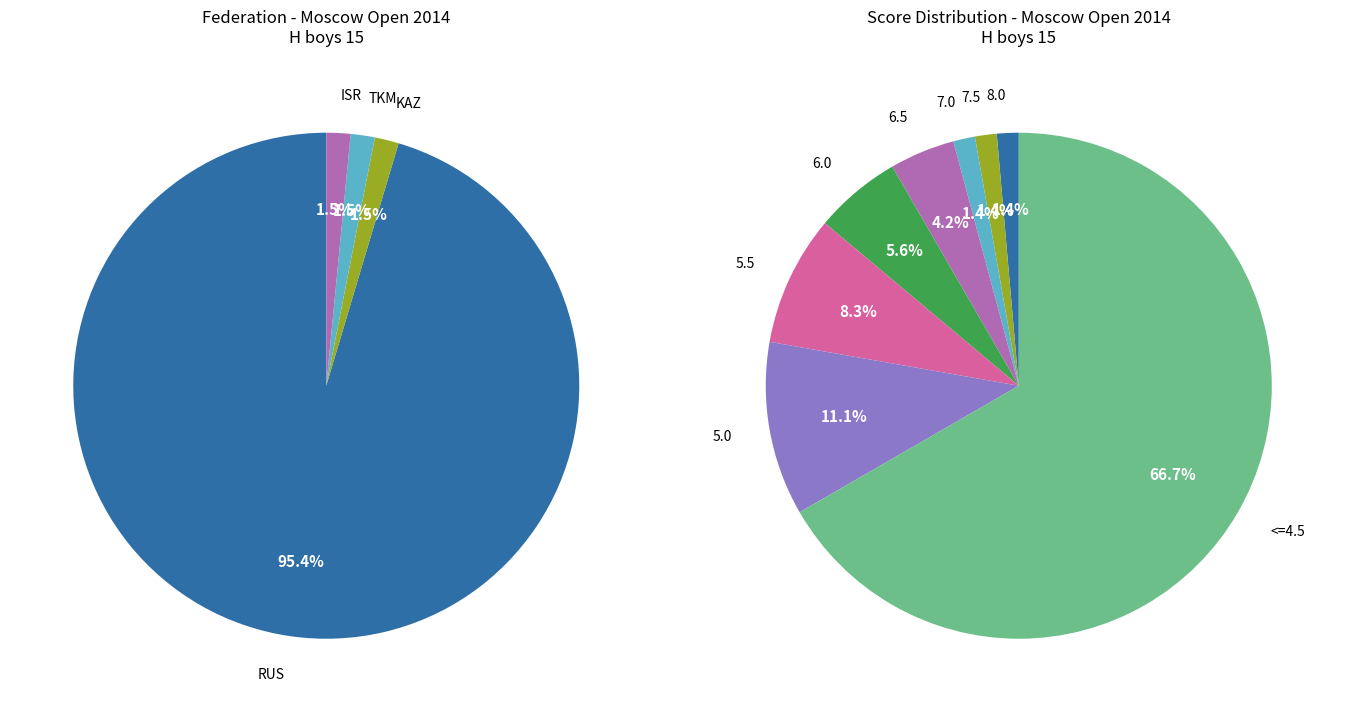

What is the largest slice in the pie chart?

RUS